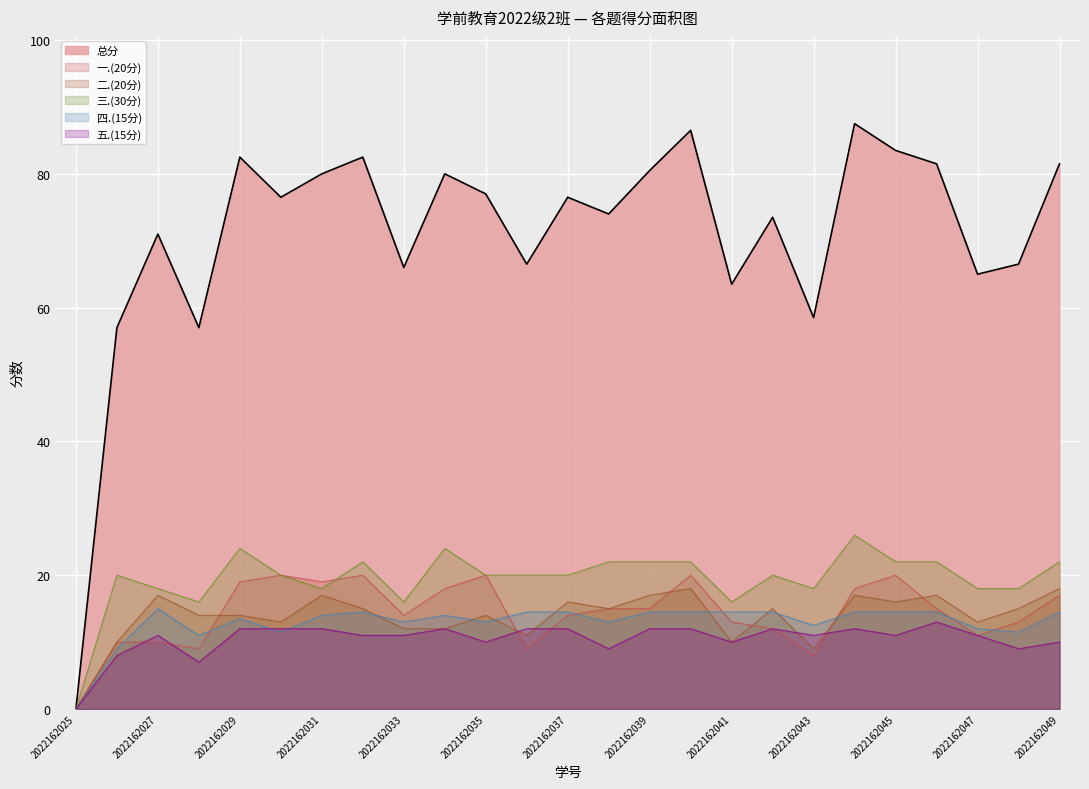

At which label is 五.(15分) closest to 6?

2022162028